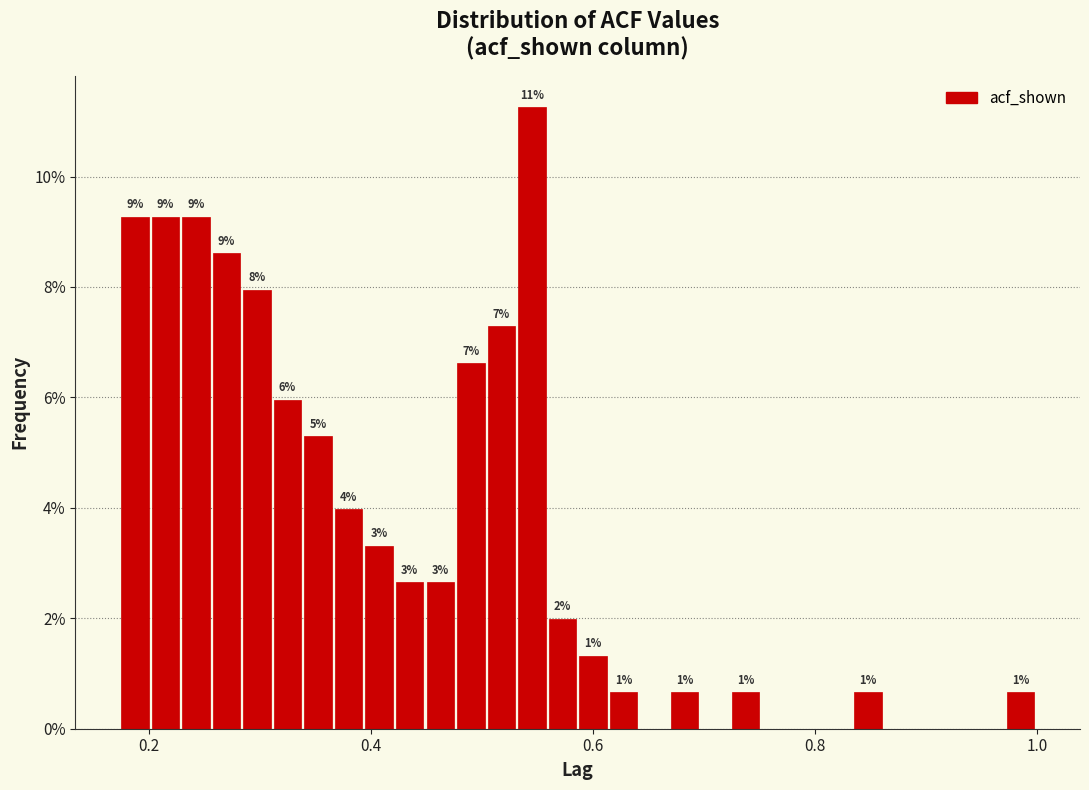

Around what value on the x-axis is the tallest bar? Give the approximate position of its centre, as read against the axis.

0.54